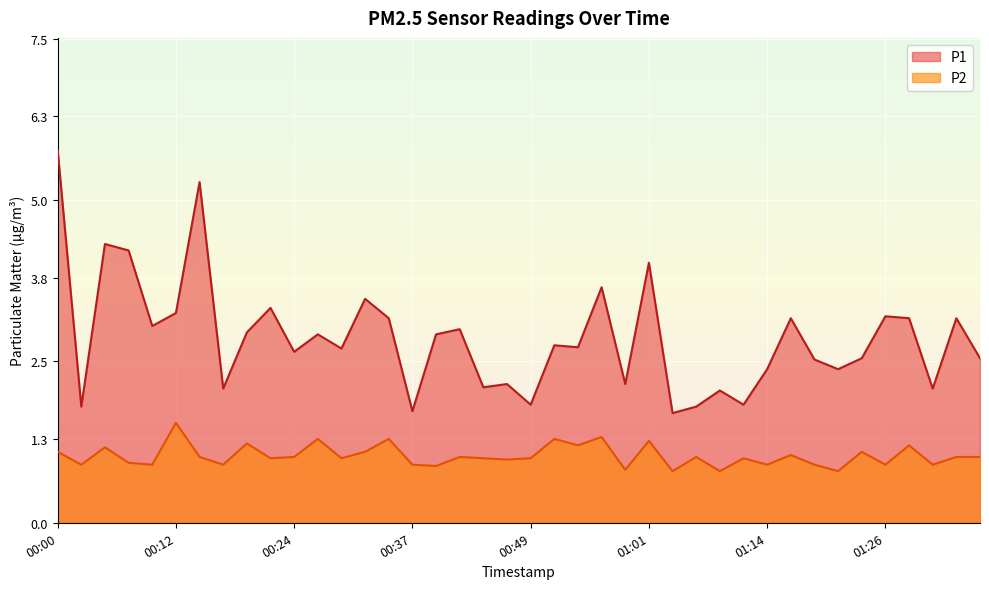

Which series changed the most between 00:49 and 01:36?

P1